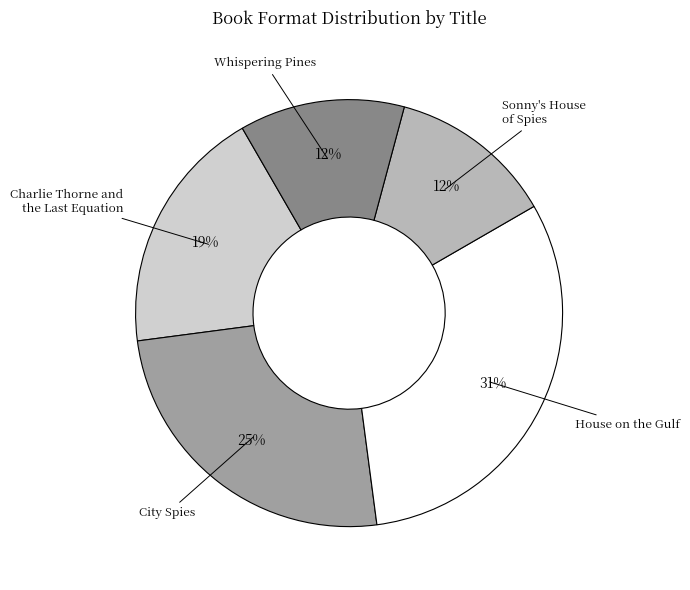

Which category has the biggest portion of the pie?

House on the Gulf